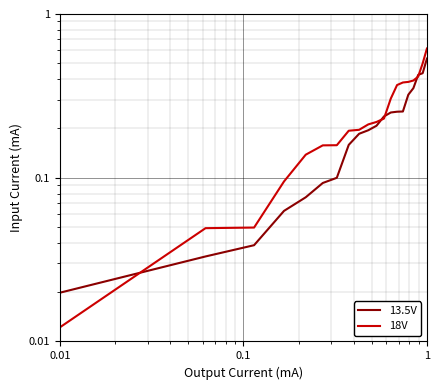

What is the sum of all 18V values?

5.1